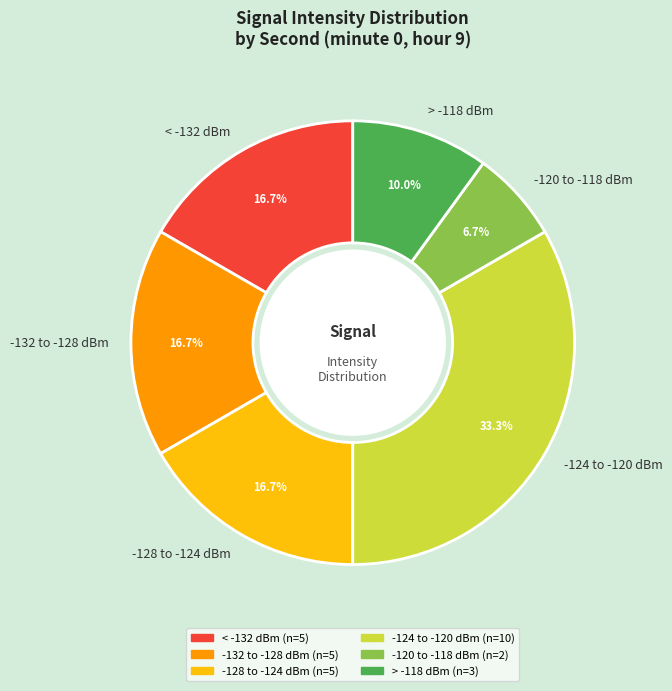

Count the number of slices in the pie.

6